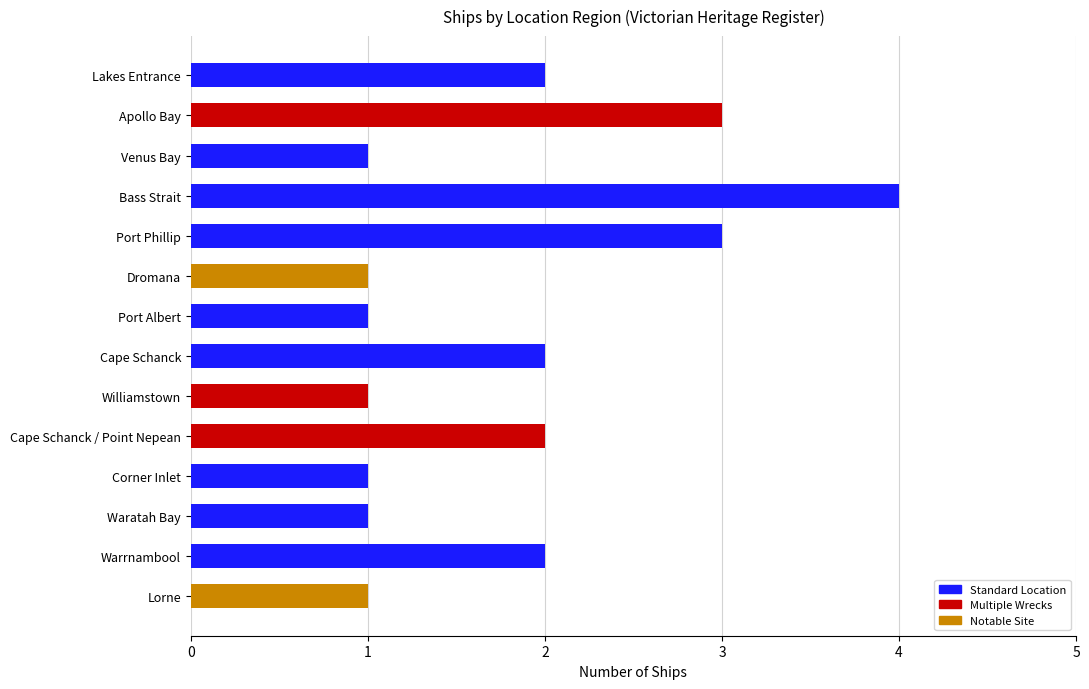

Reading top to bottom, what are all the values shown in this chart?

Lakes Entrance=2	Apollo Bay=3	Venus Bay=1	Bass Strait=4	Port Phillip=3	Dromana=1	Port Albert=1	Cape Schanck=2	Williamstown=1	Cape Schanck / Point Nepean=2	Corner Inlet=1	Waratah Bay=1	Warrnambool=2	Lorne=1